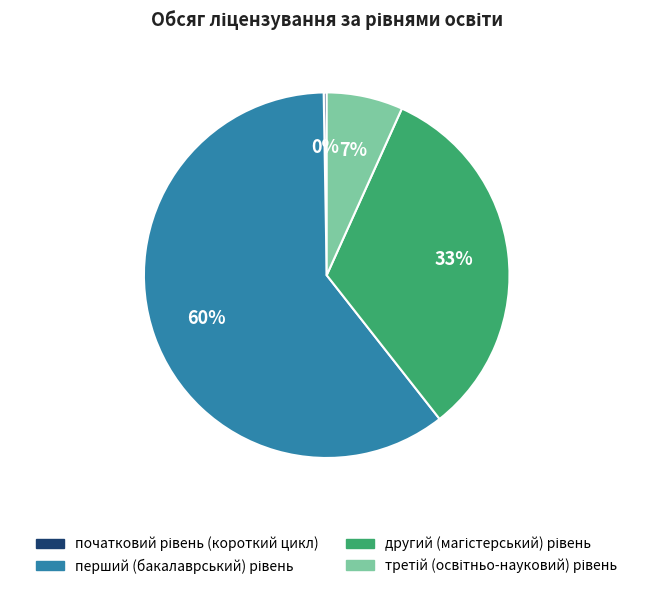

To the nearest percent, what is the average slice percentage?

25%